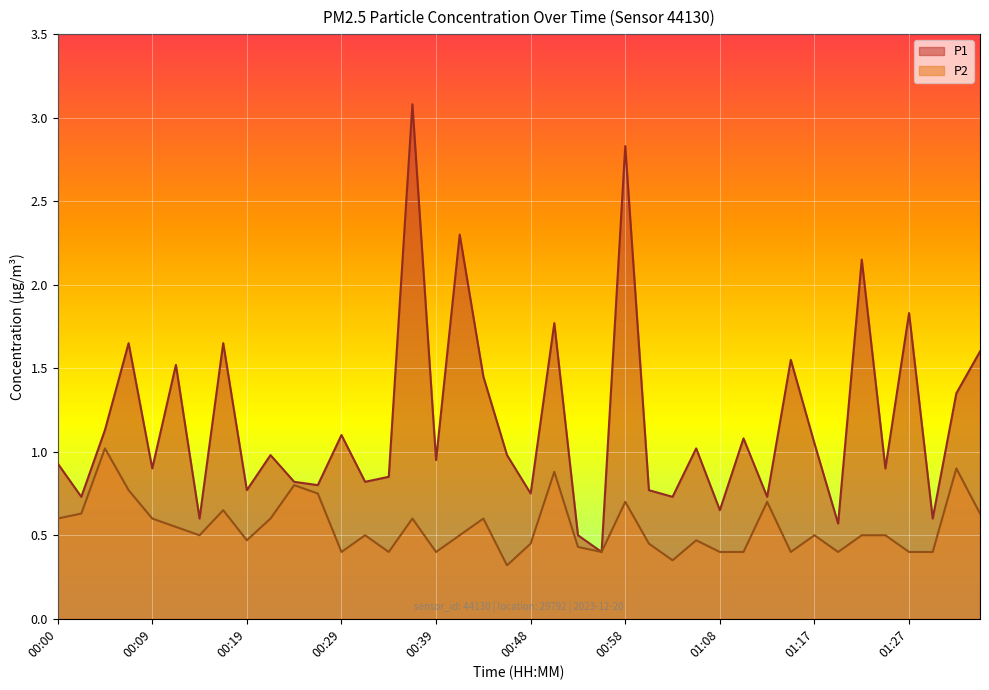

True or false: P1 has more than 1 points higher than both neighbors.

True